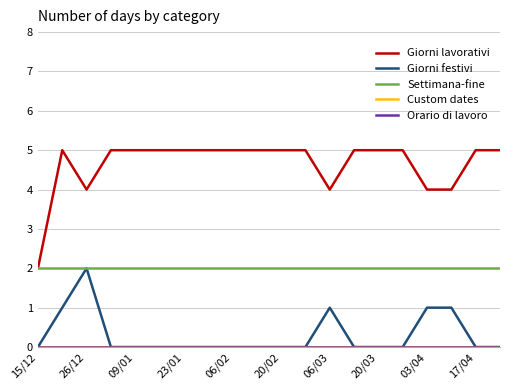

True or false: Giorni festivi and Settimana-fine cross at least once.

False